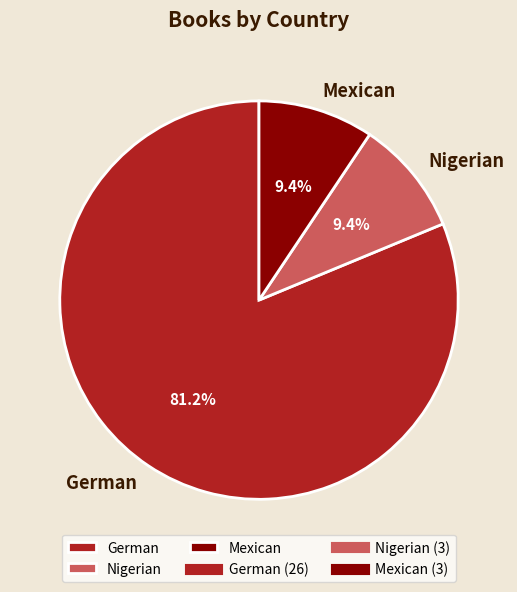

To the nearest percent, what is the difference between the German and Nigerian slice percentages?

72%